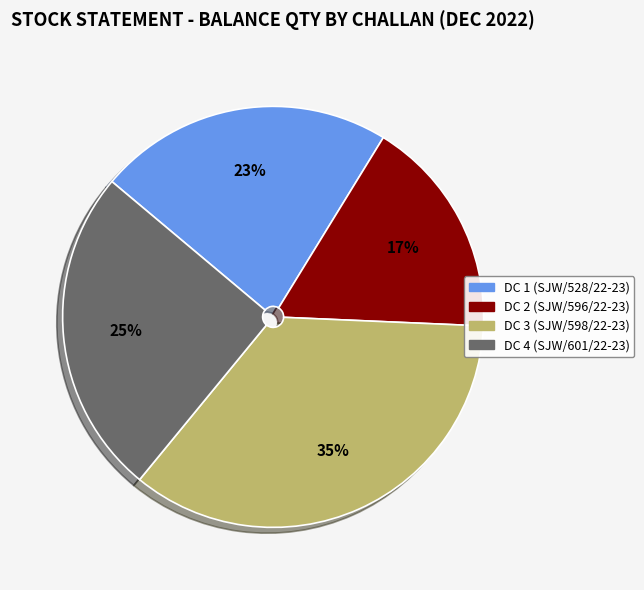

How many segments does this pie chart have?

4